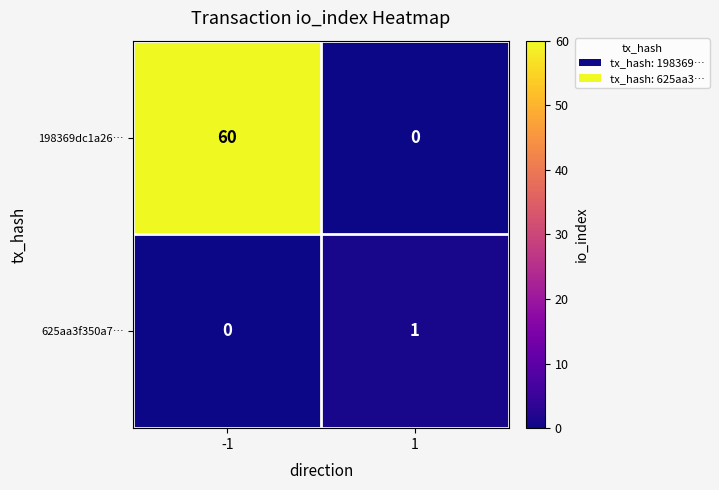

Which series changed the most between -1 and 1?

198369dc1a26…